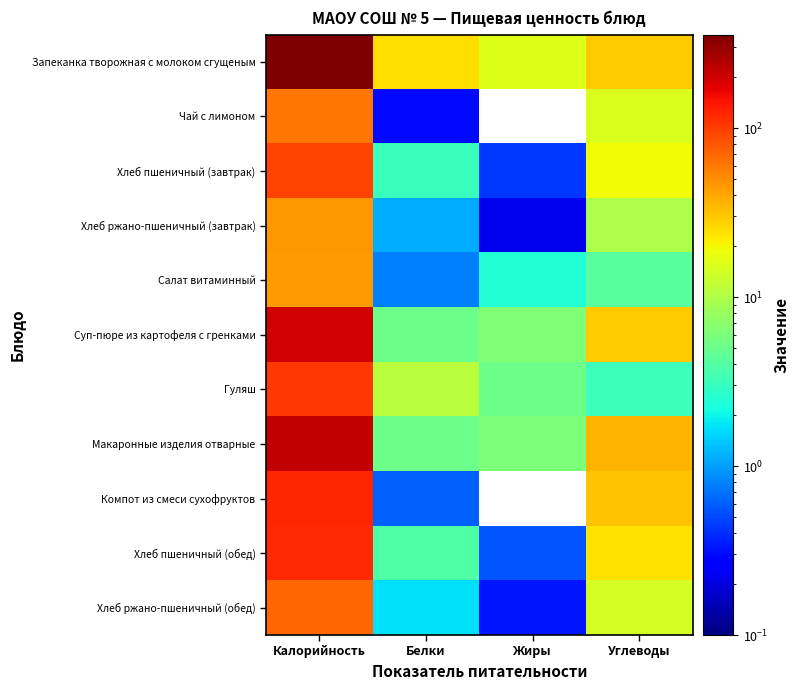

Which series has the largest total across all categories?

Запеканка творожная с молоком сгущеным